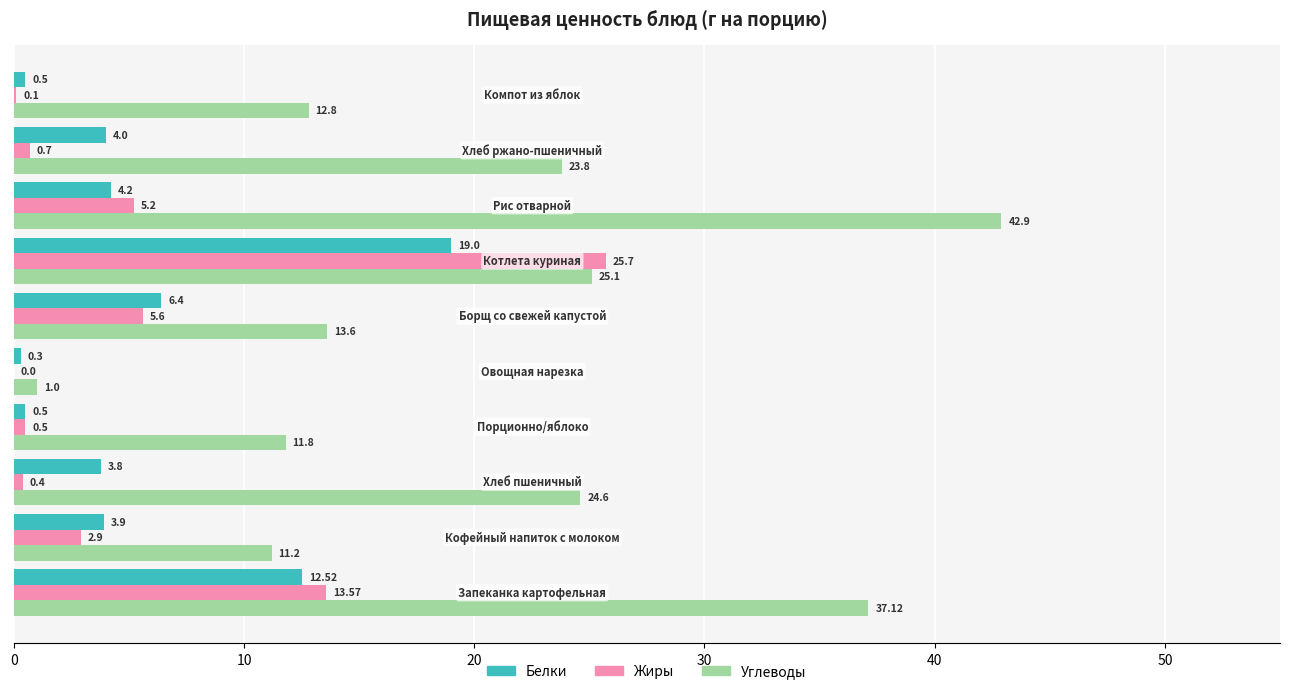

Which series has the largest total across all categories?

Углеводы